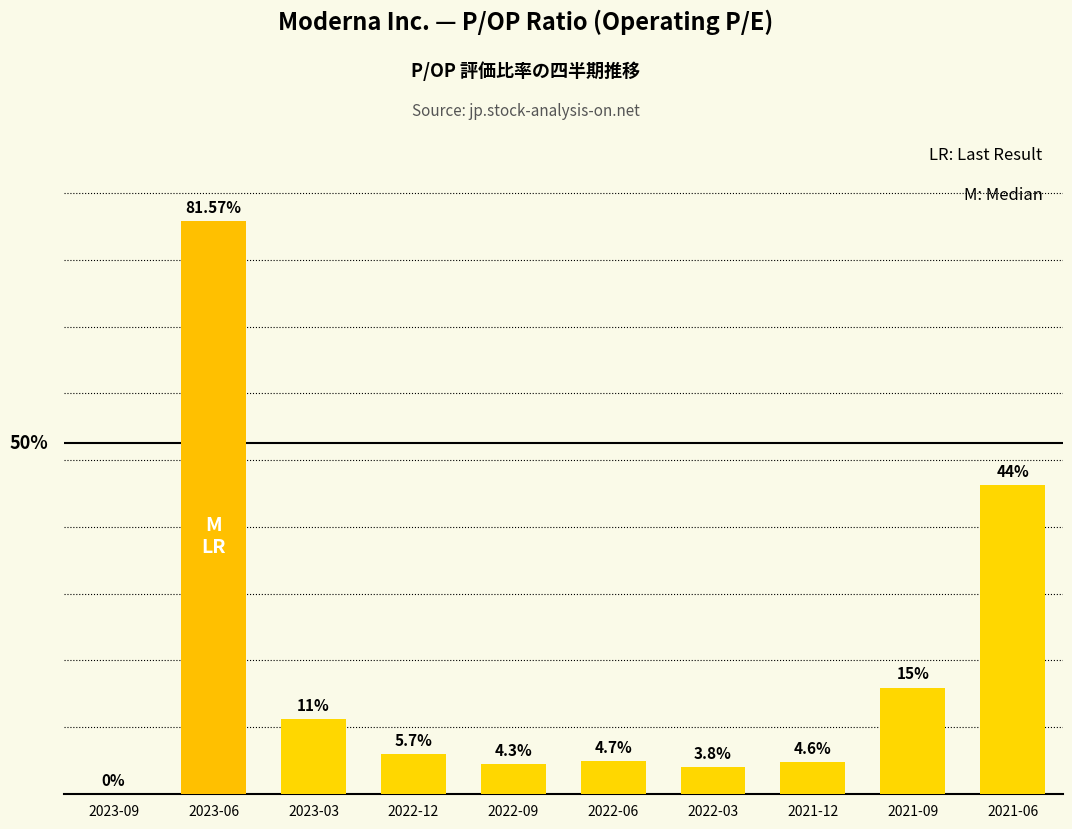

Are the bars grouped side by side (vs. stacked)?

No